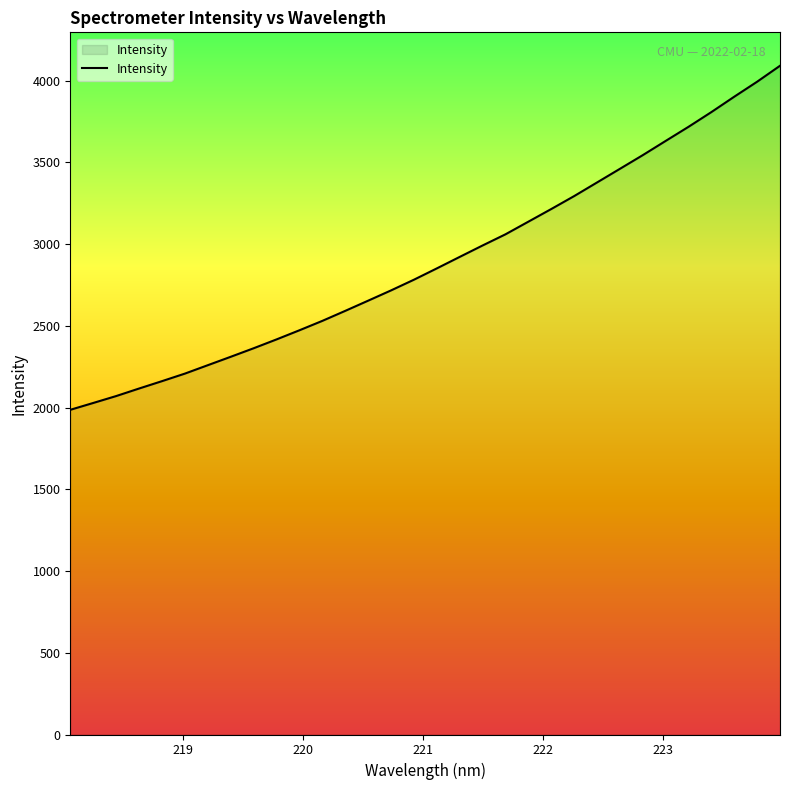

What is the smallest value displayed?

1985.9